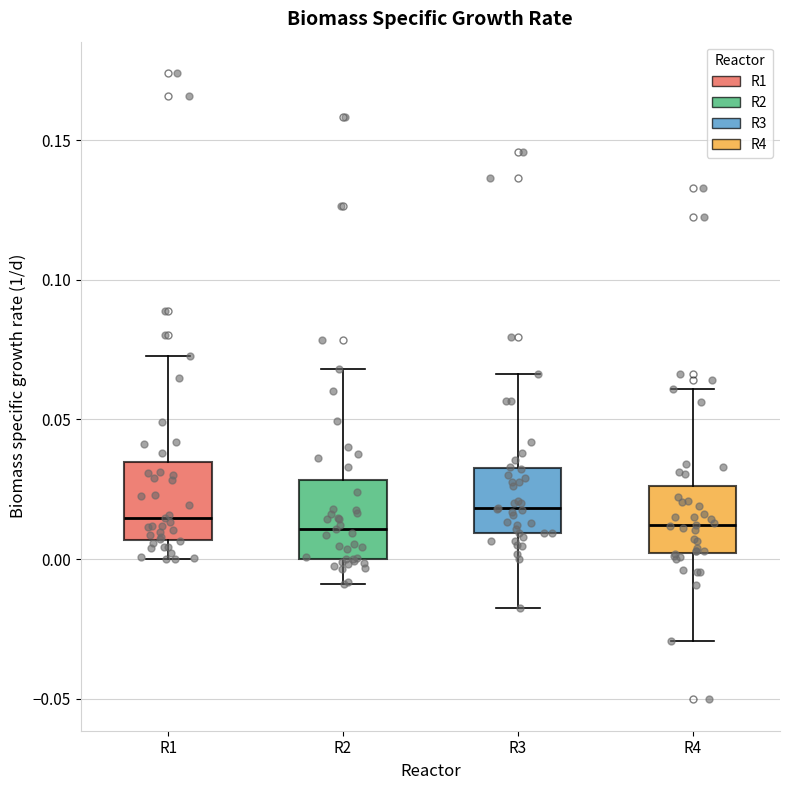

Where does the upper whisker of the box for R3 end on the y-axis? The values are not printed on the chart, so give them approximately, as read against the axis.

0.065